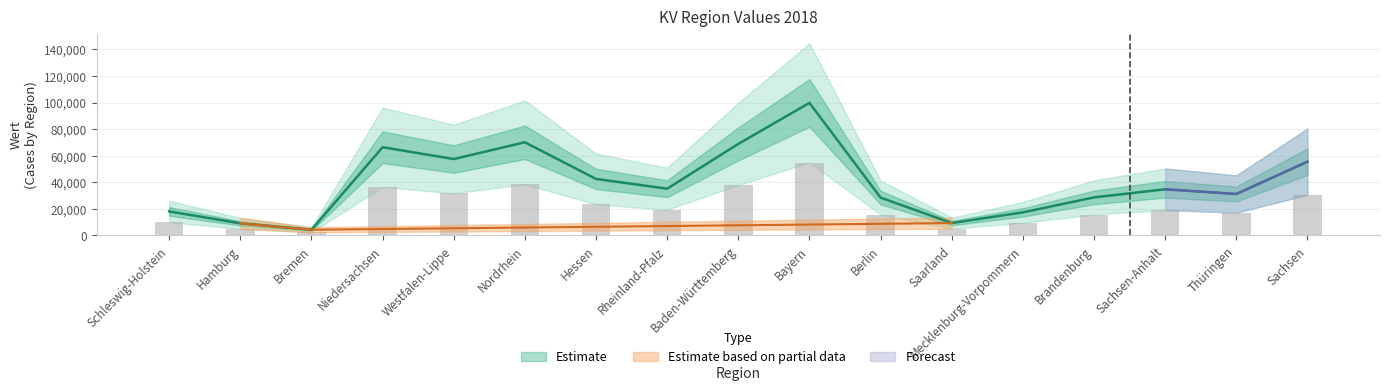

List the labels in order of value, smallest first.

Bremen, Hamburg, Saarland, Mecklenburg-Vorpommern, Schleswig-Holstein, Berlin, Brandenburg, Thüringen, Sachsen-Anhalt, Rheinland-Pfalz, Hessen, Sachsen, Westfalen-Lippe, Niedersachsen, Baden-Württemberg, Nordrhein, Bayern